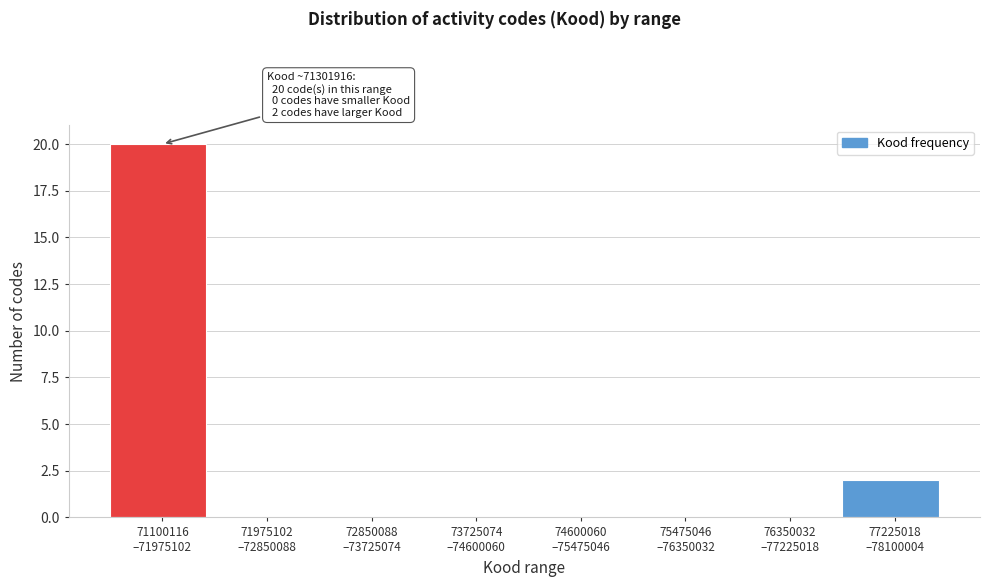

What is the maximum value shown in the chart?

20